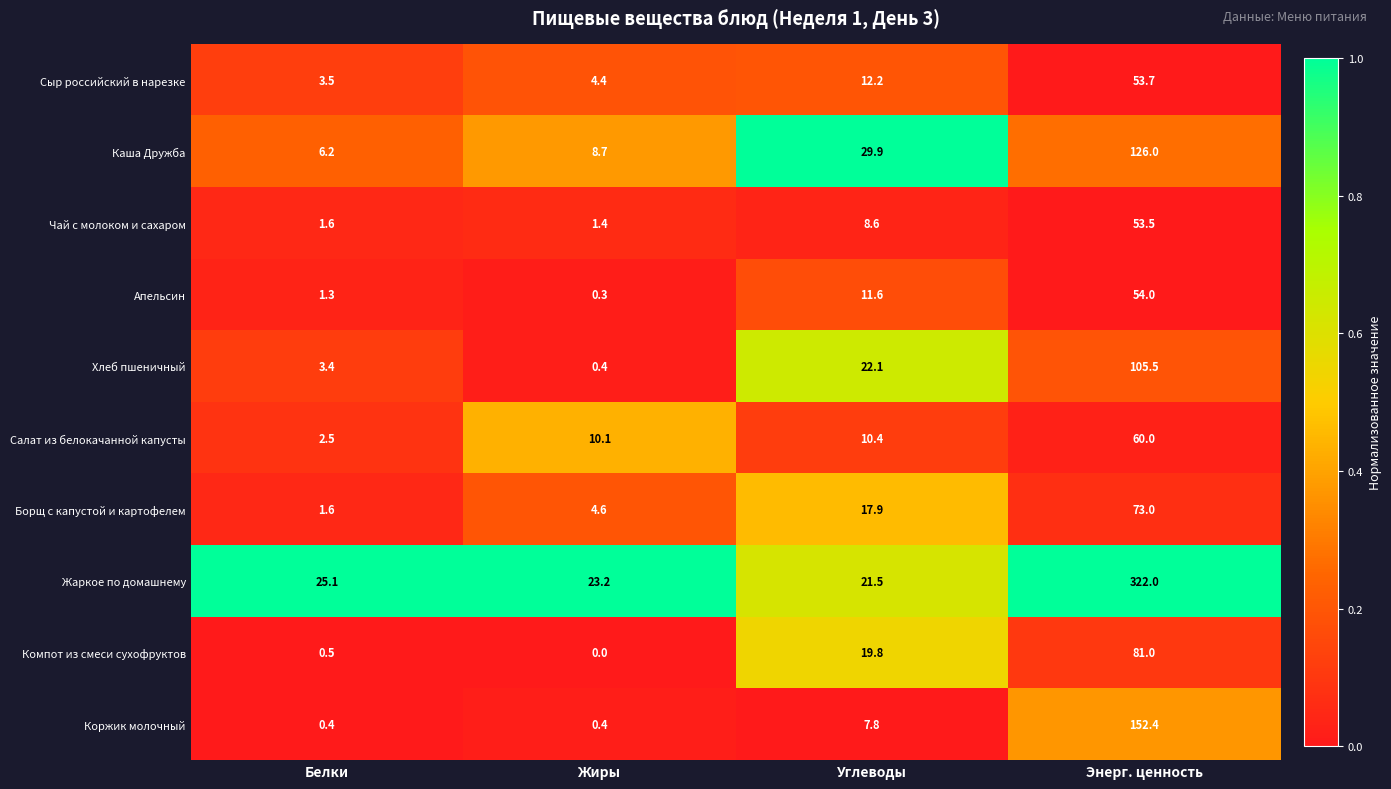

What is the difference between the highest and lowest values at Белки?

24.7